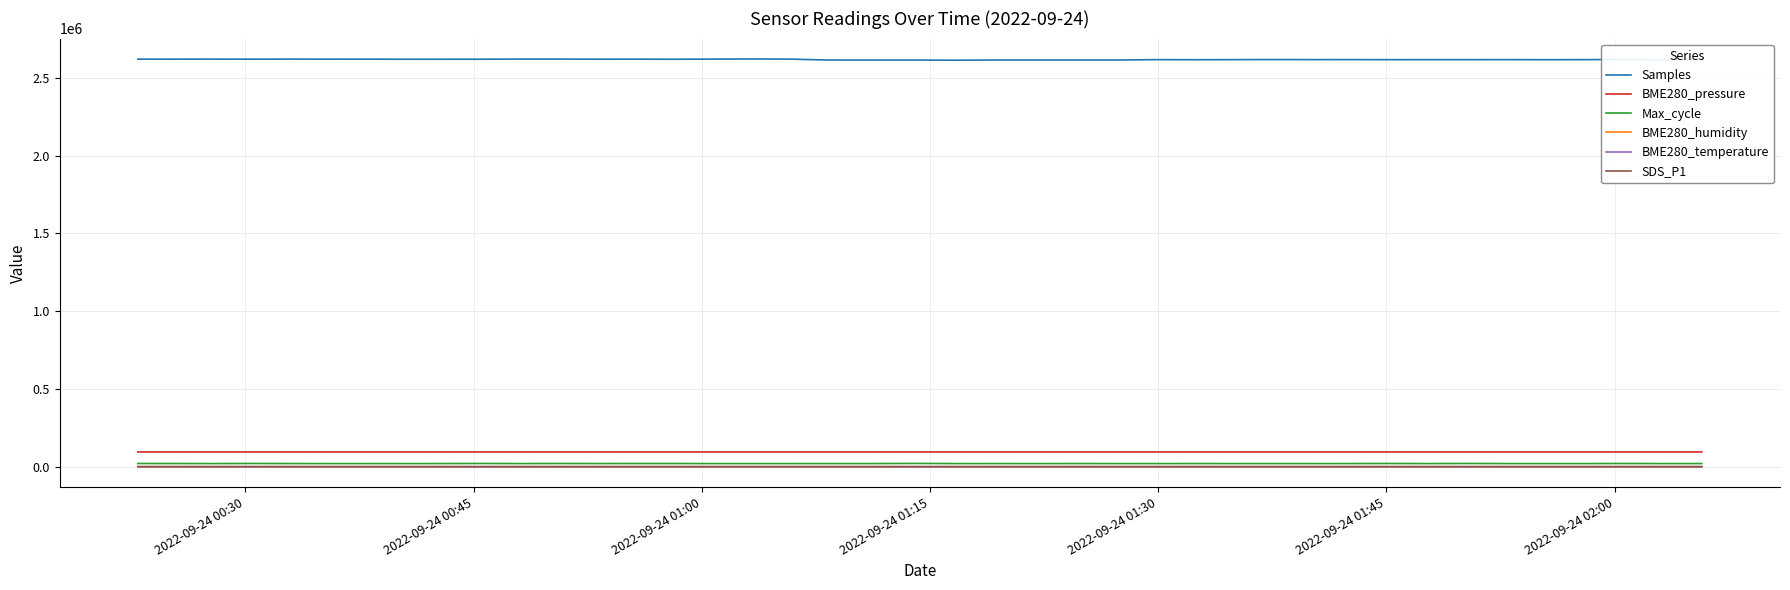

At how many categories does at least one series exceed 625463?

40